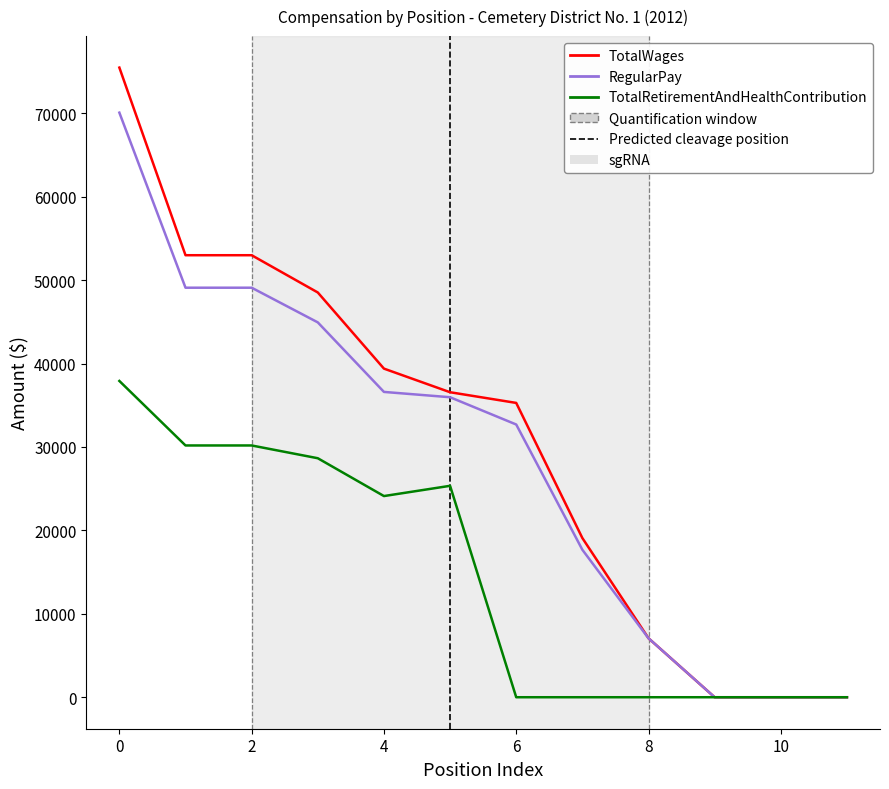

What is the highest value of the TotalRetirementAndHealthContribution series?

37912